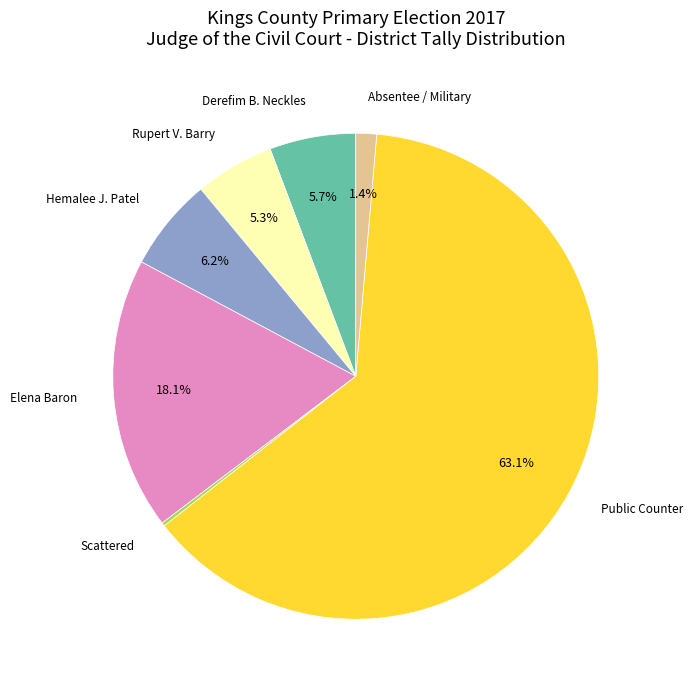

What is the ratio of the value at Rupert V. Barry to the value at Absentee / Military?

3.8